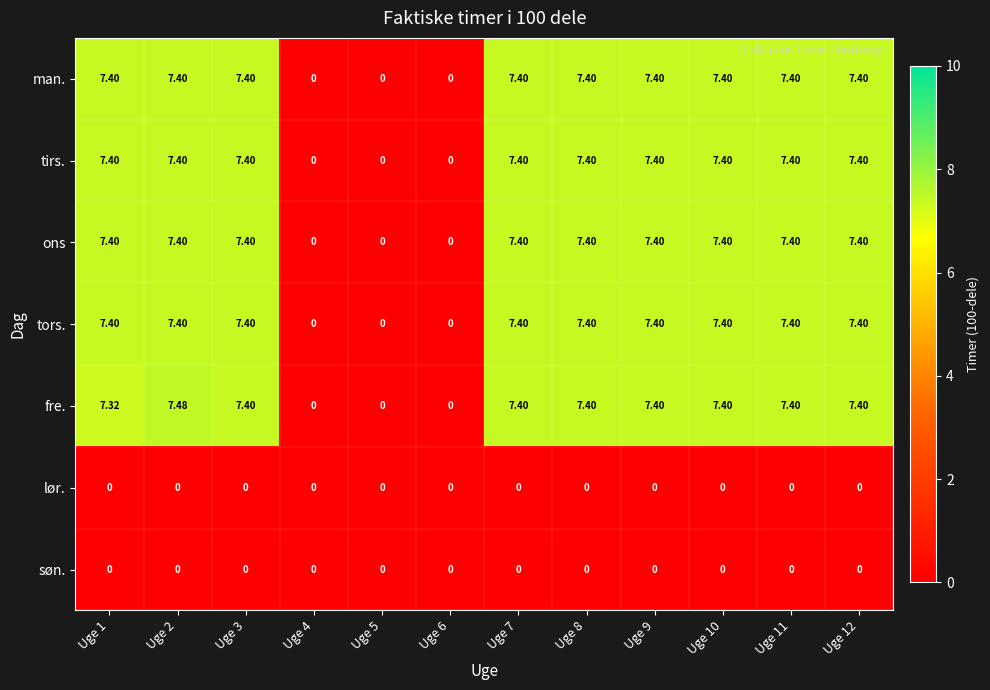

Which series has the largest range (max minus min)?

fre.